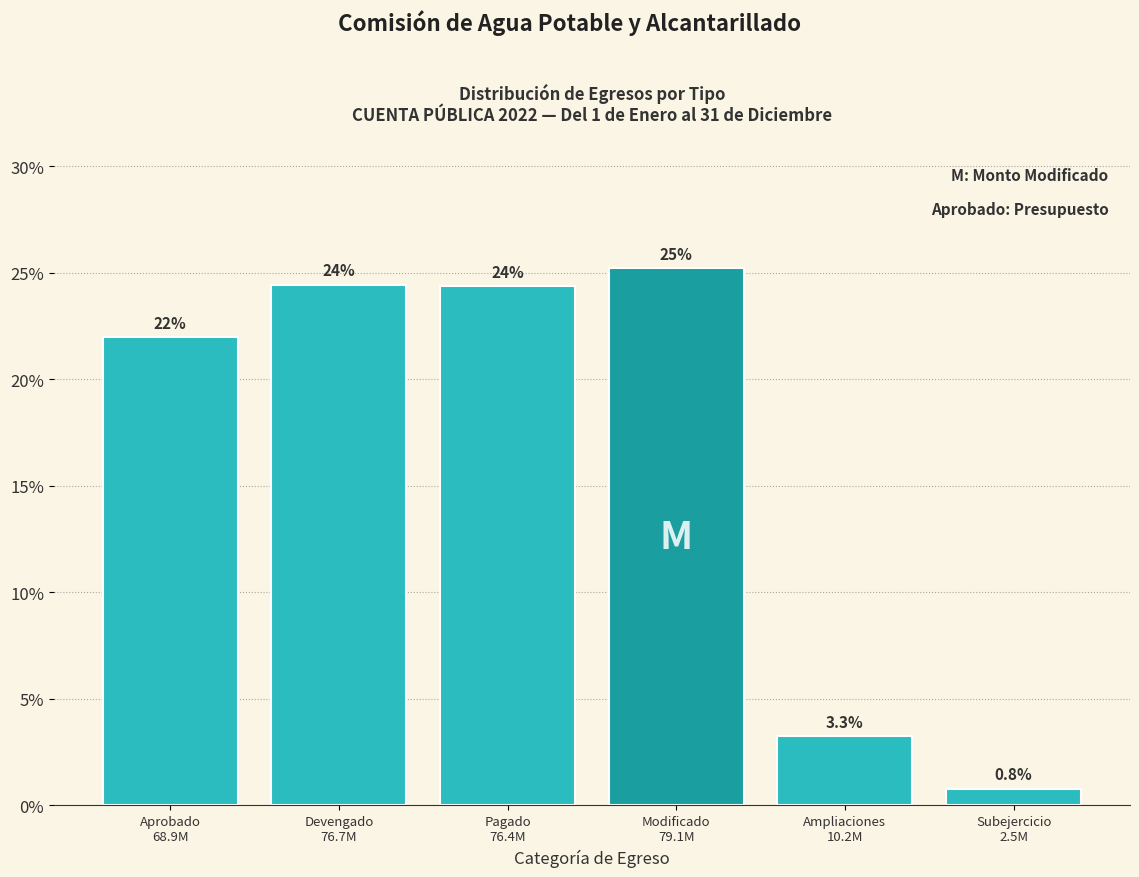

Reading left to right, what are all the values shown in this chart?

22.0	24.4	24.4	25.2	3.3	0.8